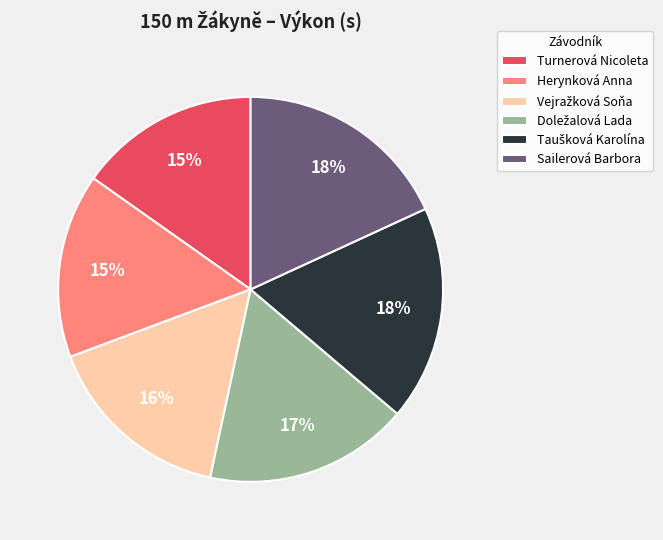

To the nearest percent, what percentage of the pie is Sailerová Barbora?

18%